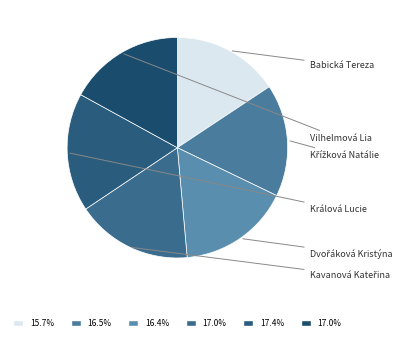

To the nearest percent, what is the difference between the Králová Lucie and Babická Tereza slice percentages?

2%